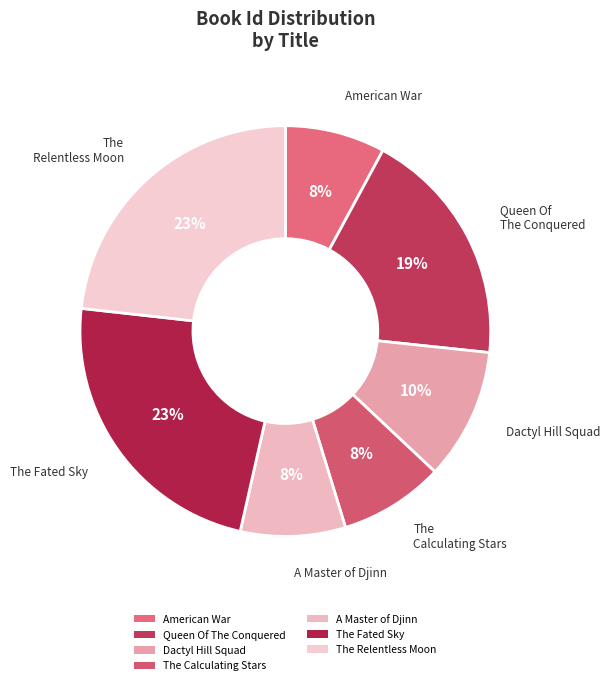

Is there any slice that represents more than half of the pie?

No